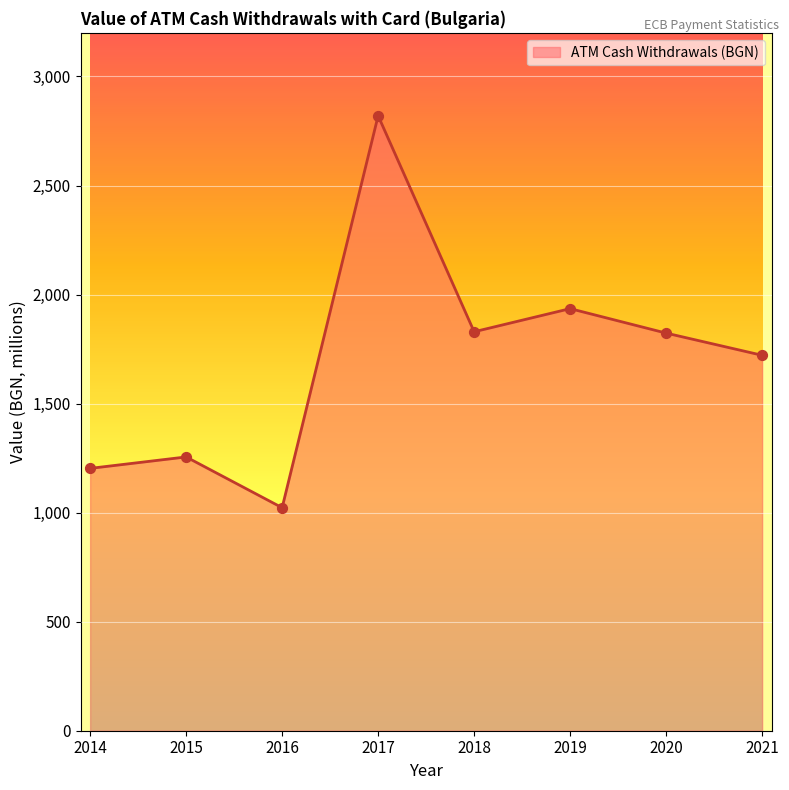

What is the change in value from 2016 to 2018?

+806.8